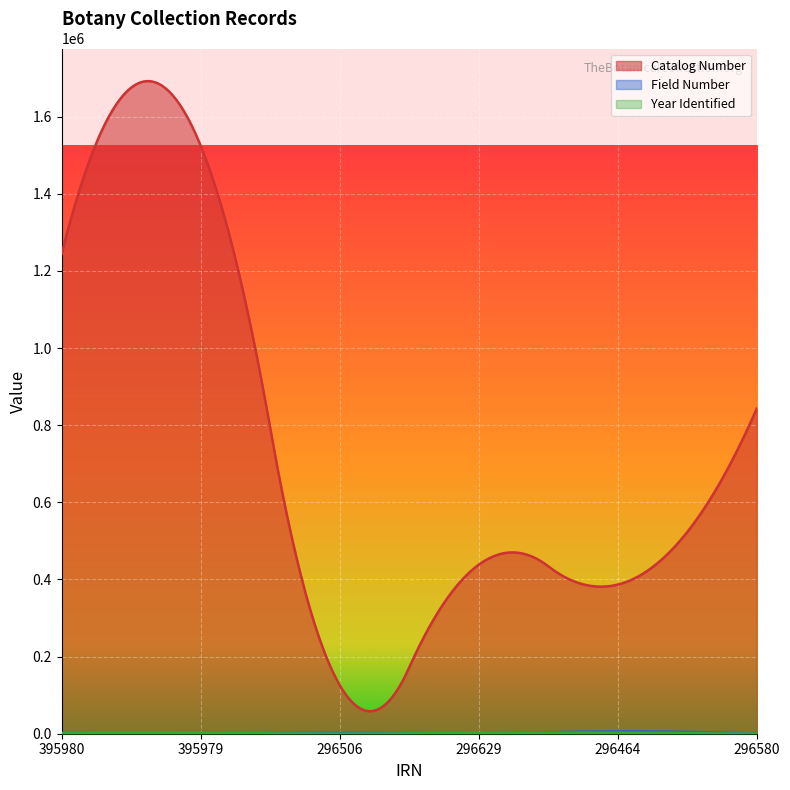

Is it true that Catalog Number equals 1524723 at 395979?

True